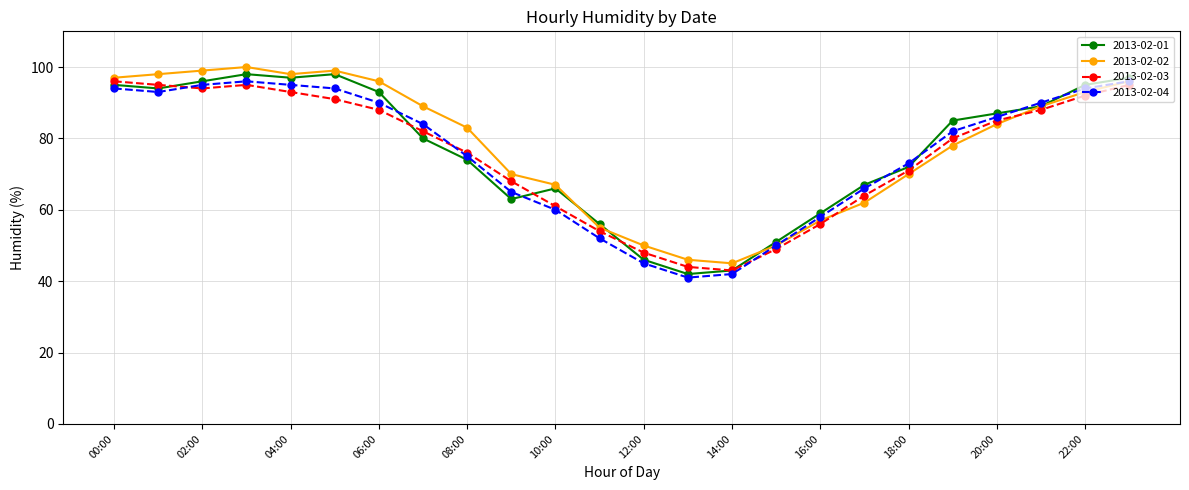

What is the average value of the 2013-02-02 series?

78